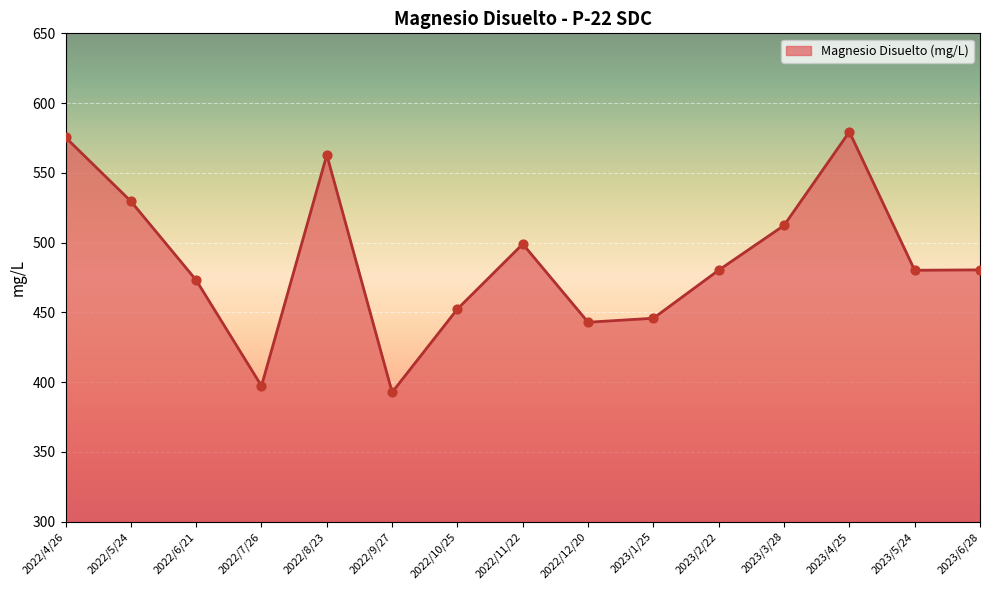

What is the change in value from 2022/6/21 to 2023/1/25?

-27.3